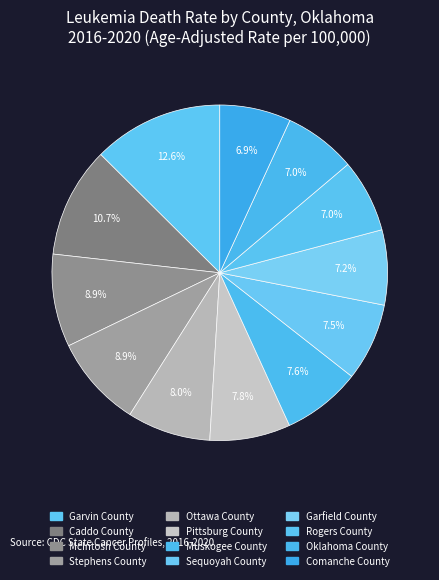

What percentage is the Caddo County slice, to the nearest percent?

11%